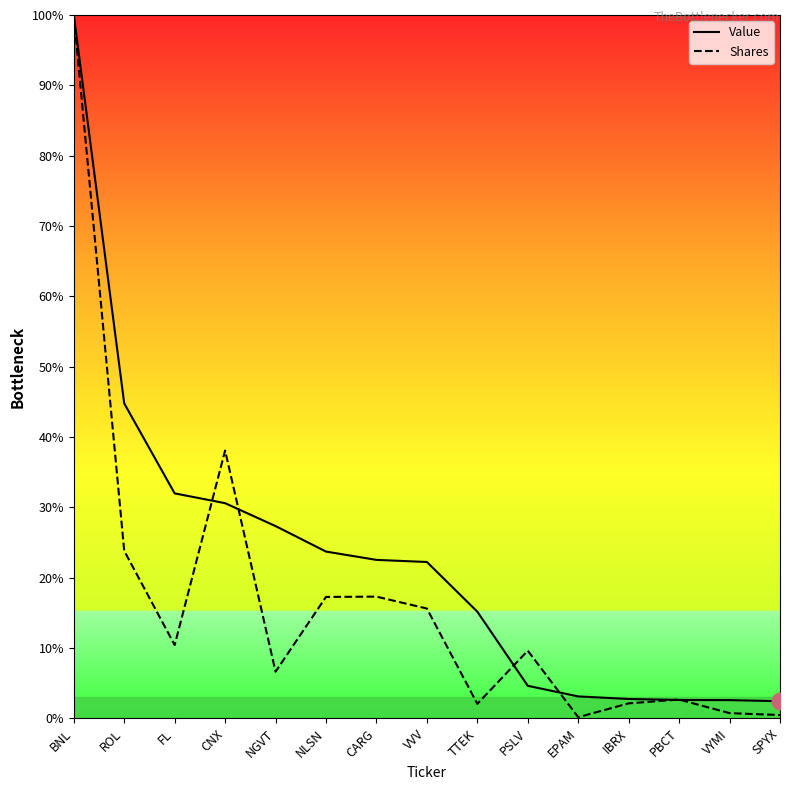

True or false: Shares has a value of 17.2 at NLSN.

True